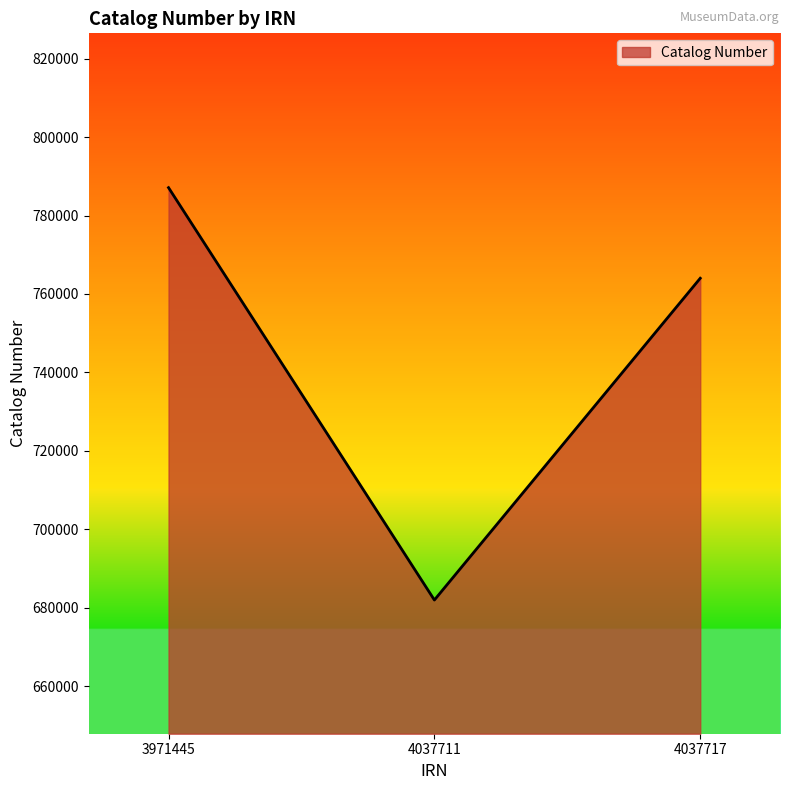

Where is the data nearest to the value 734529?

4037717